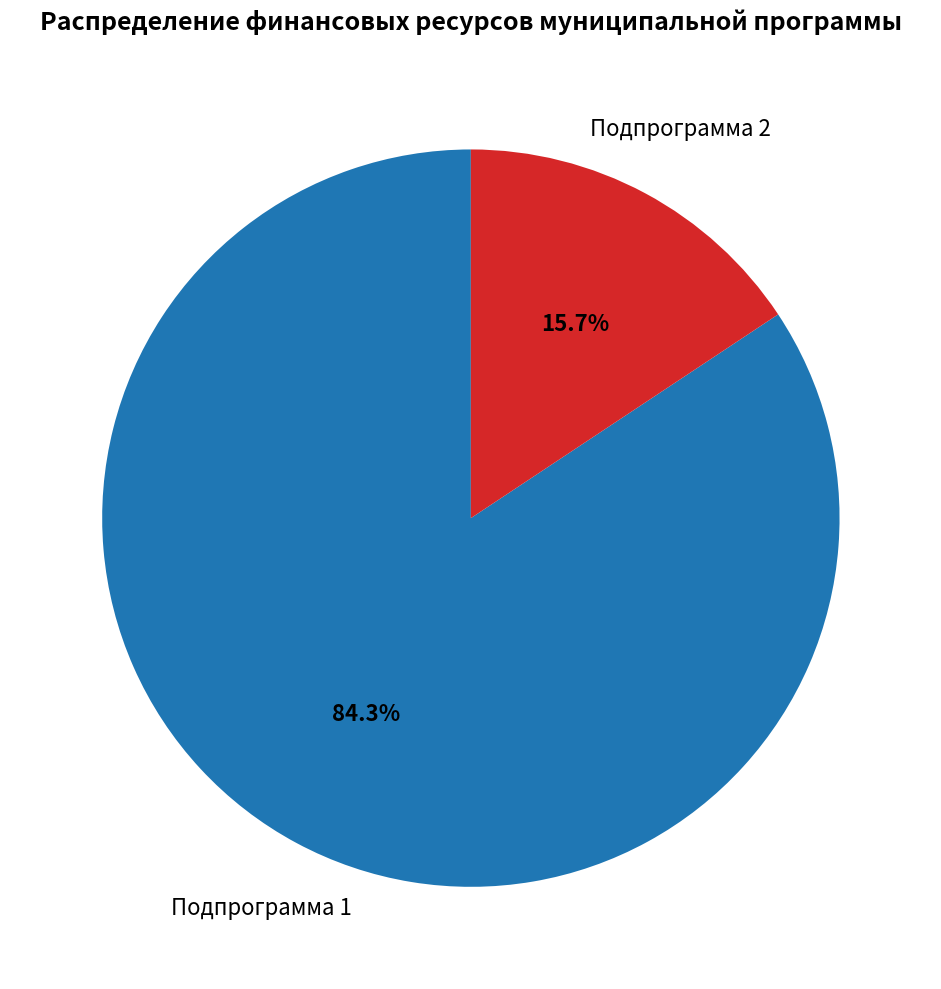

Is there a majority slice in this chart?

Yes